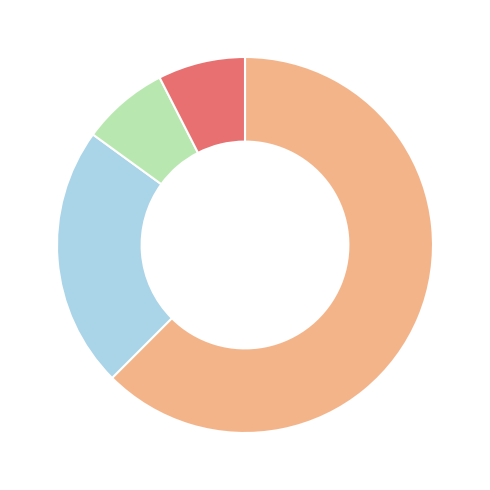

Is there any slice that represents more than half of the pie?

Yes